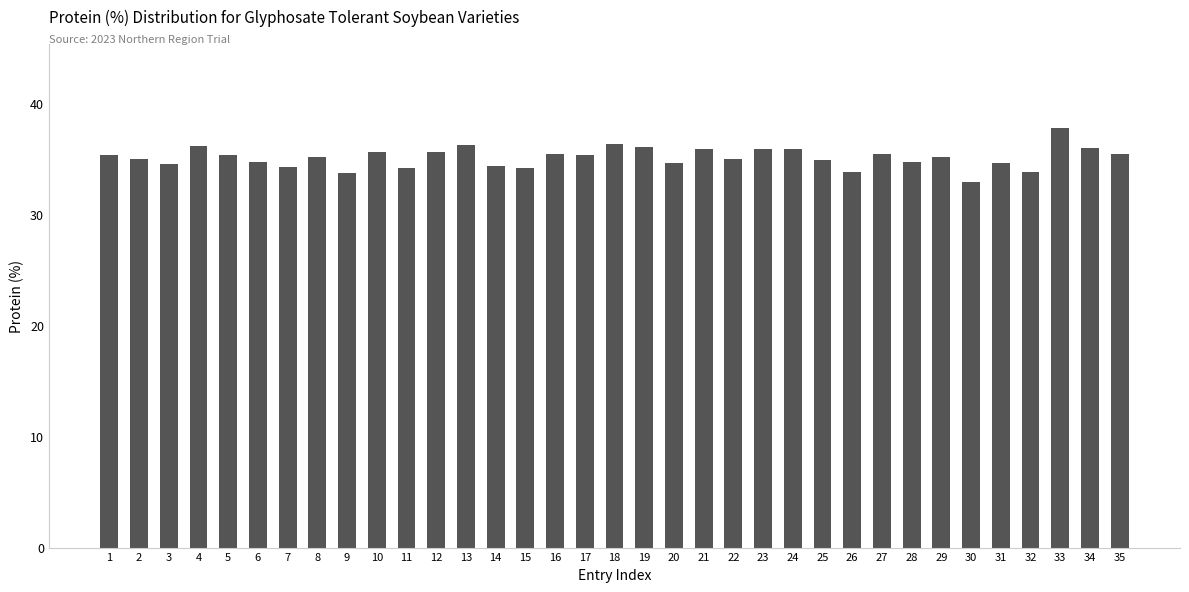

What is the change in value from 10 to 20?

-1.0